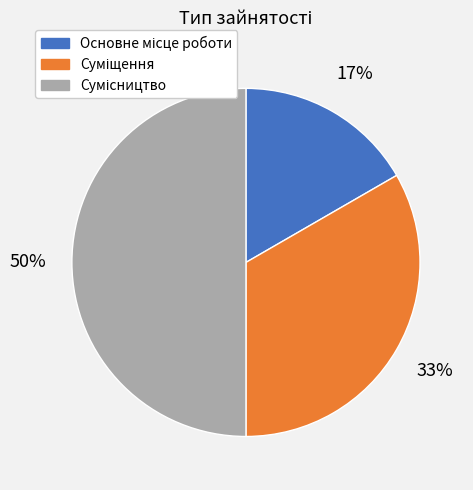

To the nearest percent, what is the difference between the largest and smallest slice percentages?

33%